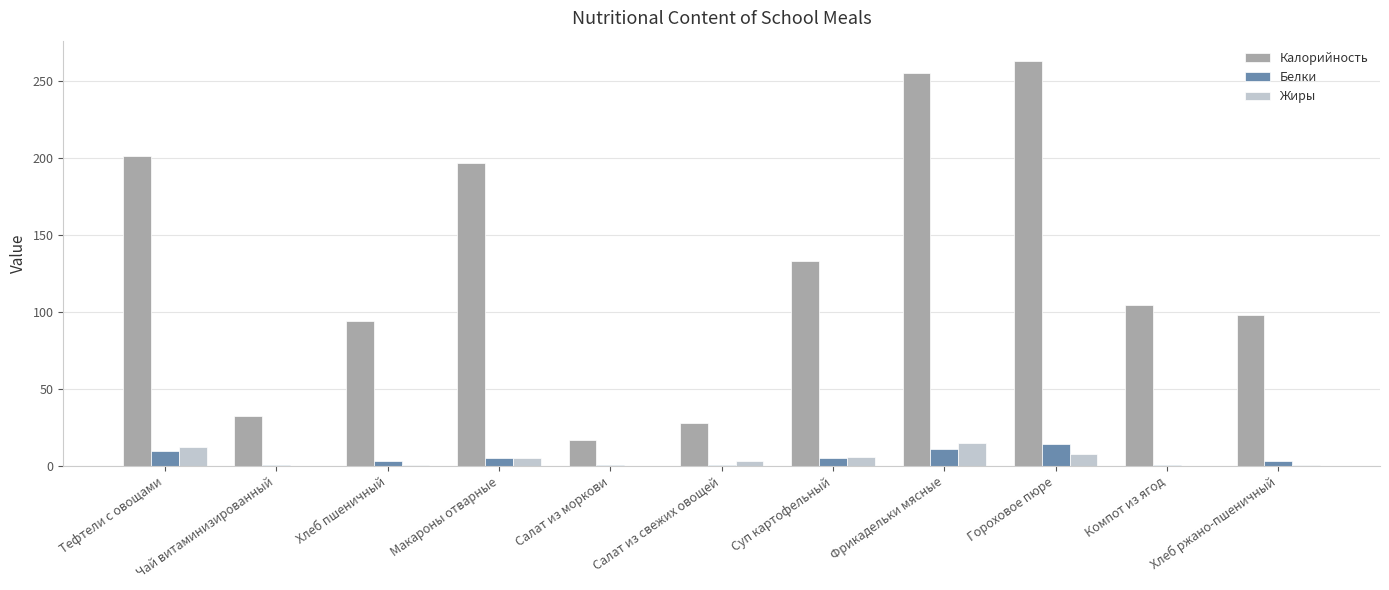

Is the value of Жиры at Хлеб пшеничный greater than the value of Калорийность at Макароны отварные?

No